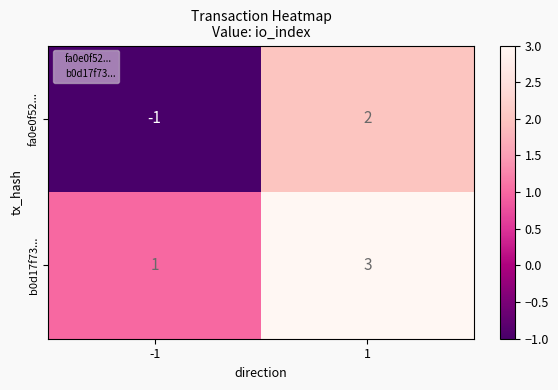

The value of fa0e0f52... at -1 is -1. True or false?

True